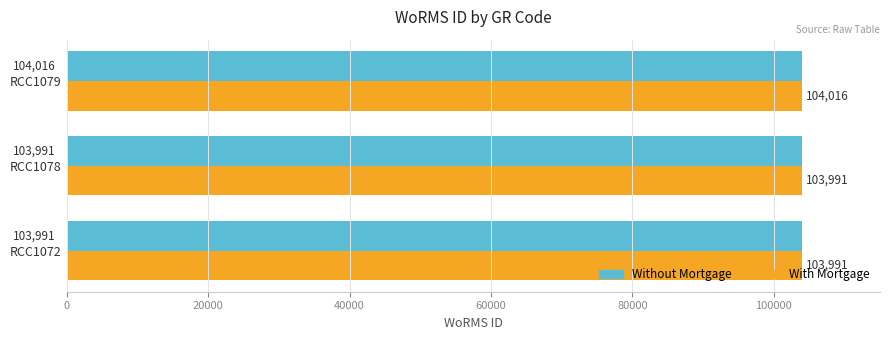

The With Mortgage series shows 173008 at RCC1072. True or false?

False